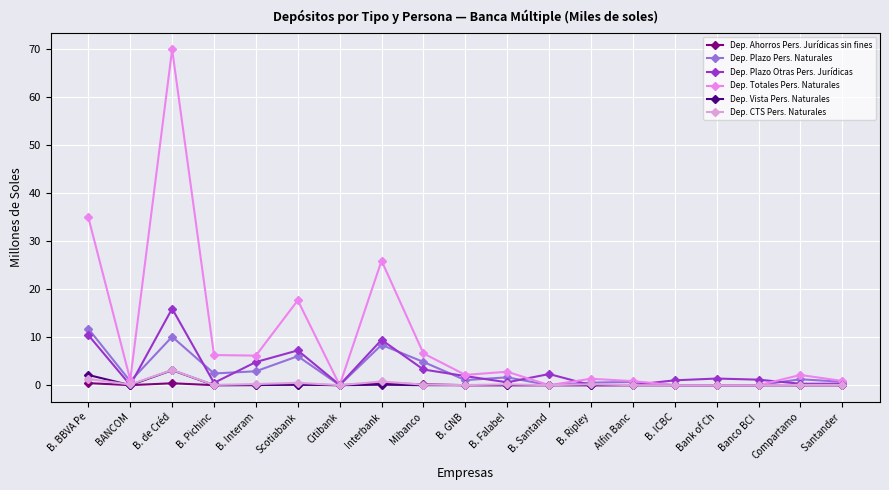

Is it true that Dep. Ahorros Pers. Jurídicas sin fines equals 0.0 at B. Interam?

False